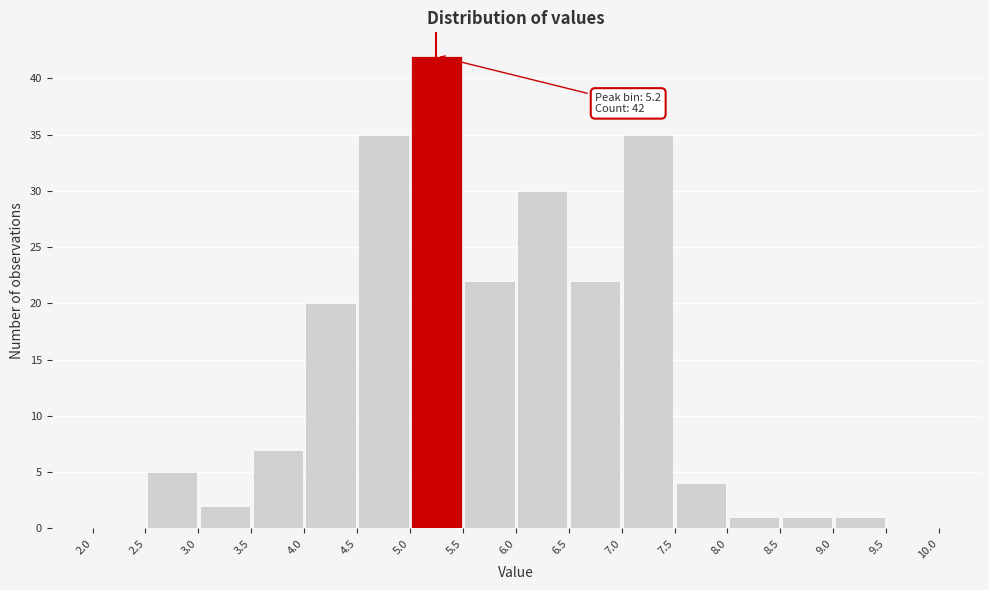

Which range on the x-axis has the tallest bar?

5.0 to 5.5